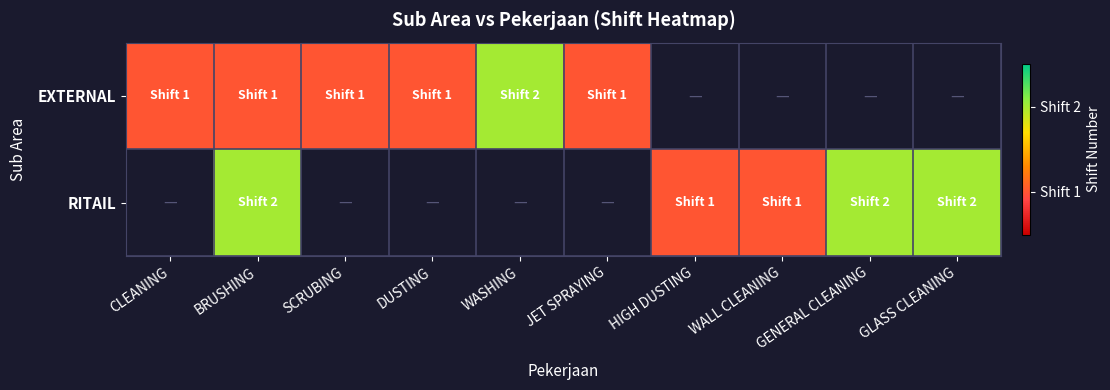

Which has a higher value, HIGH DUSTING or GENERAL CLEANING?

GENERAL CLEANING